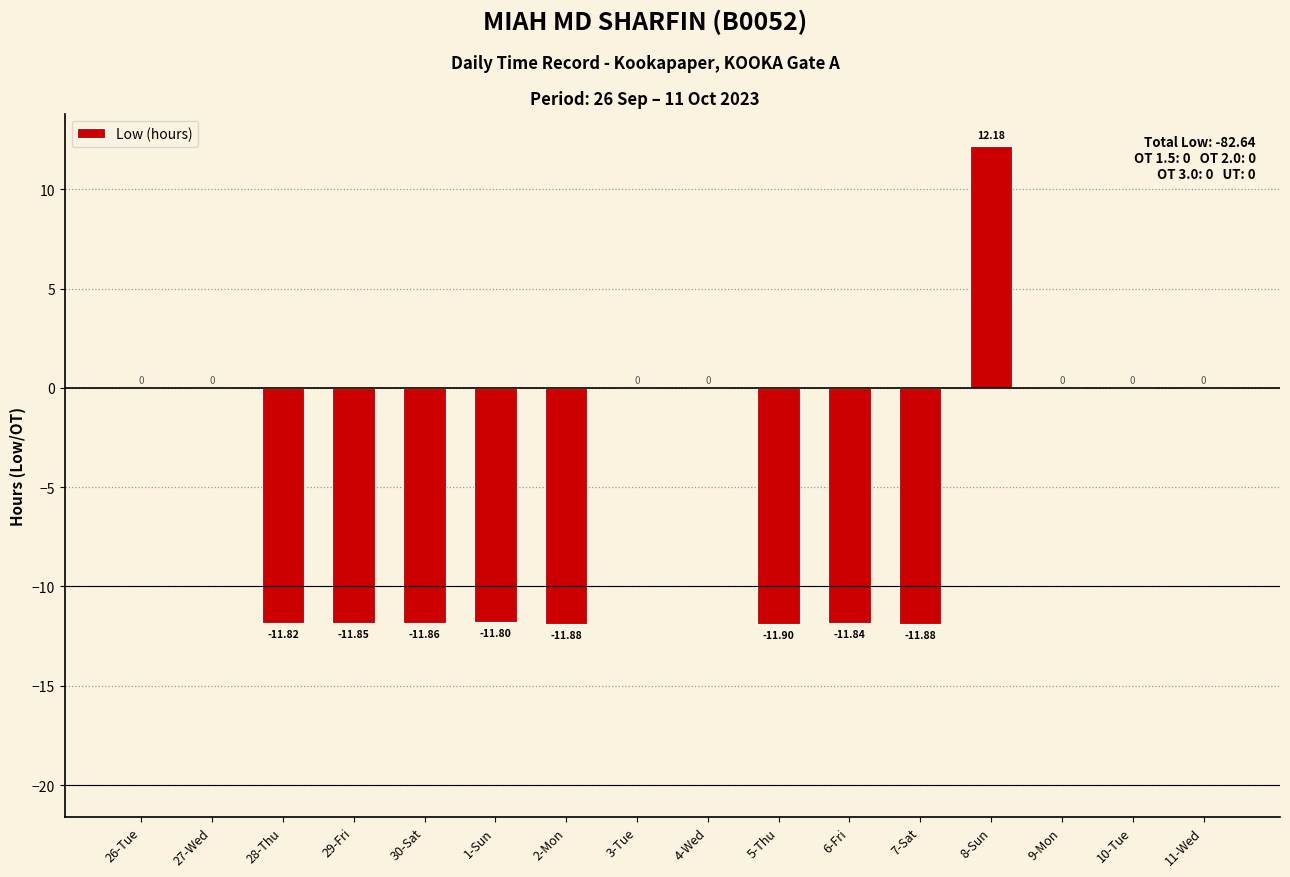

What is the change in value from 28-Thu to 8-Sun?

+24.0